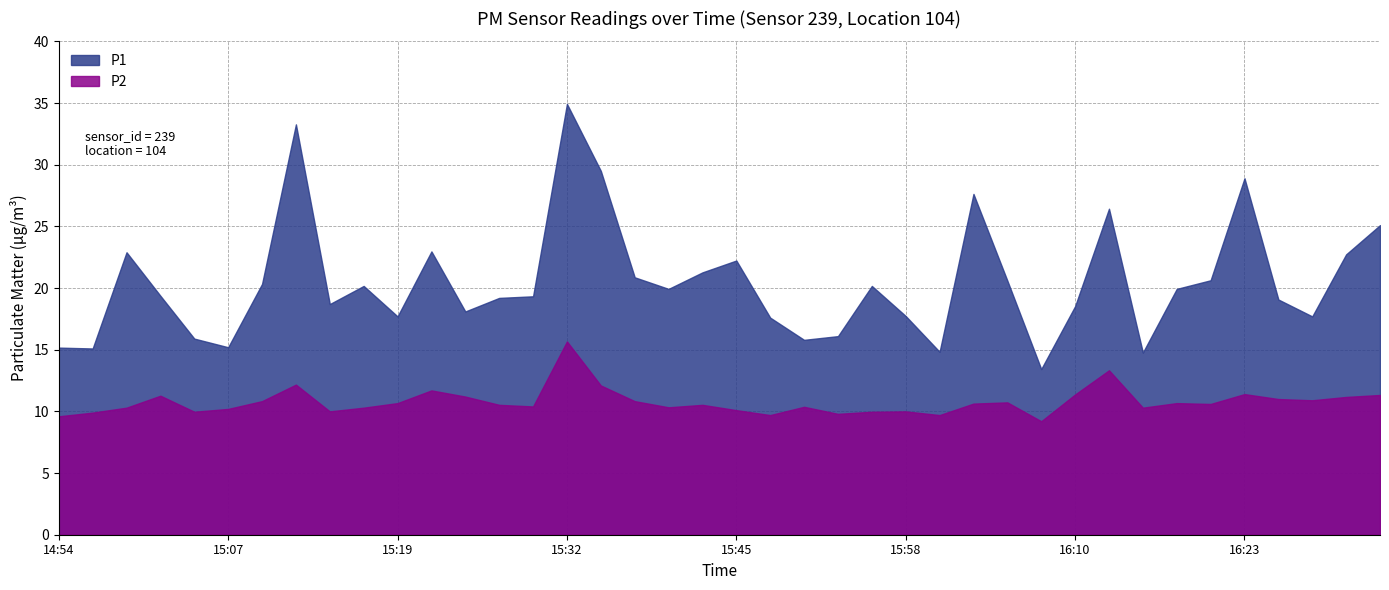

What is the value of the P1 point at the 38th from the left?

17.7